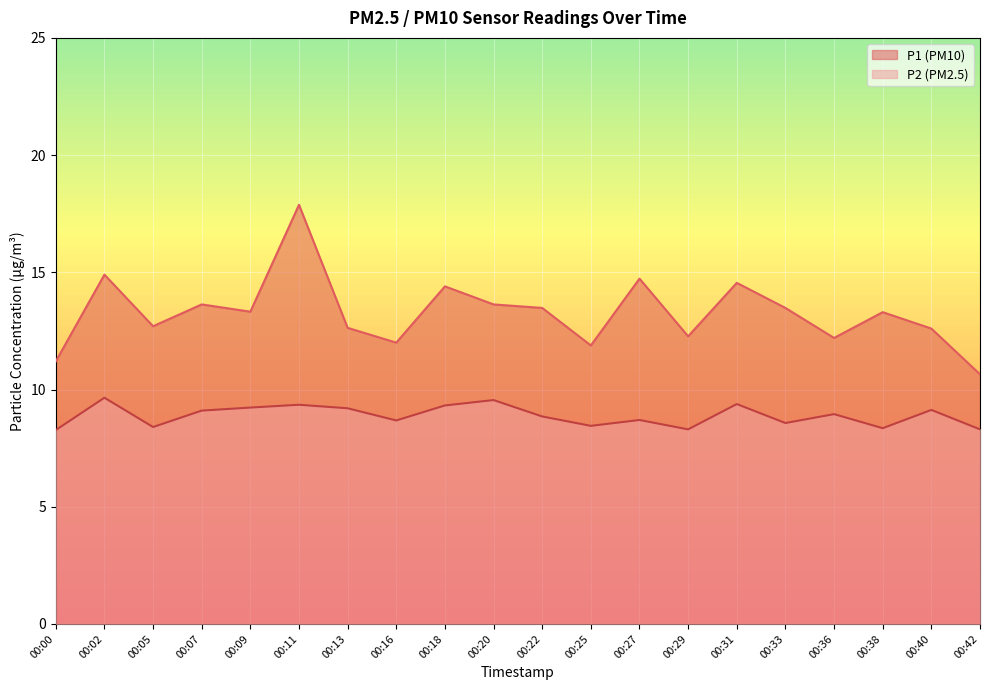

What is the sum of the P2 values at 00:05 and 00:42?

16.7